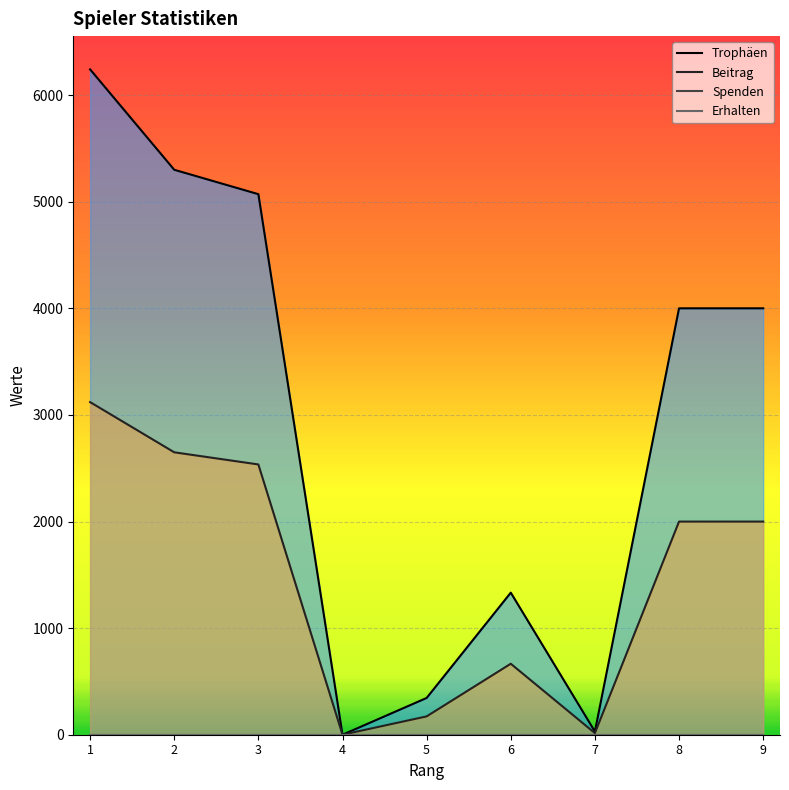

What is the spread (max minus min) of values at 2?

5301